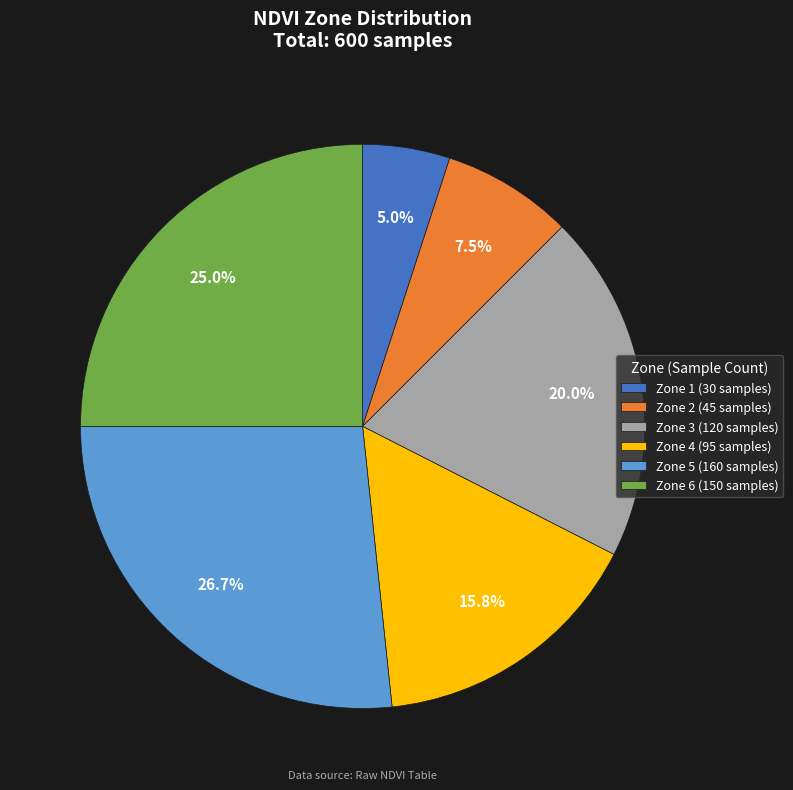

Is it true that Zone 4 is 16% of the pie?

True